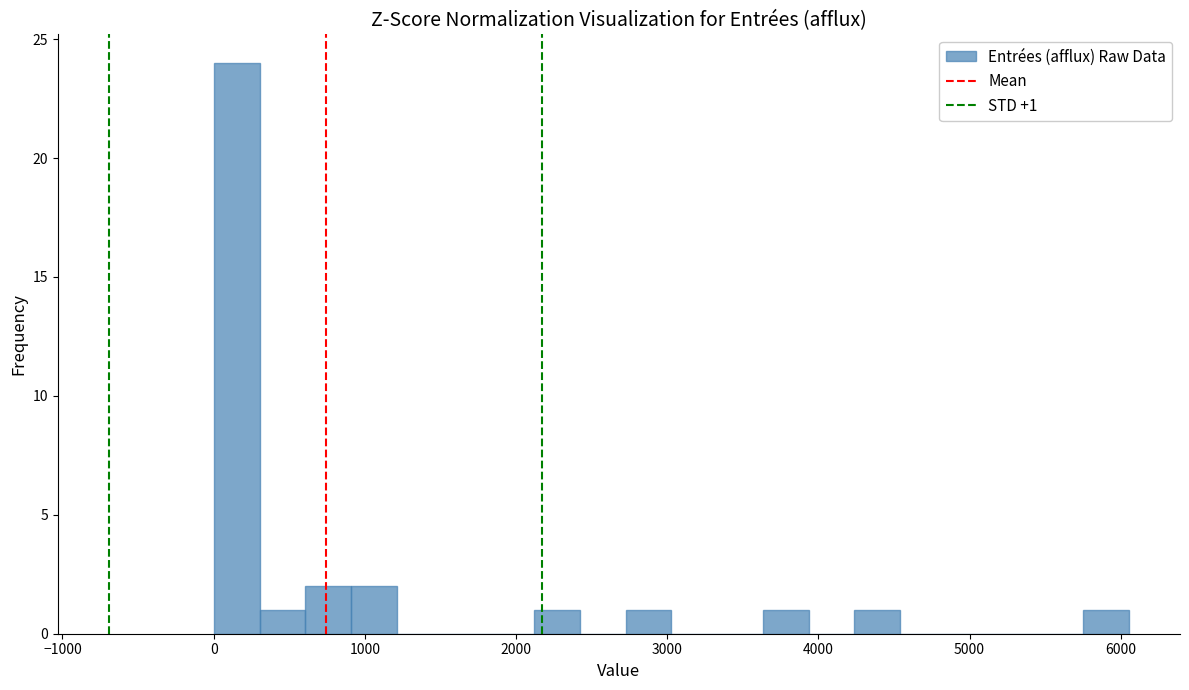

Around what value on the x-axis is the tallest bar? Give the approximate position of its centre, as read against the axis.

200